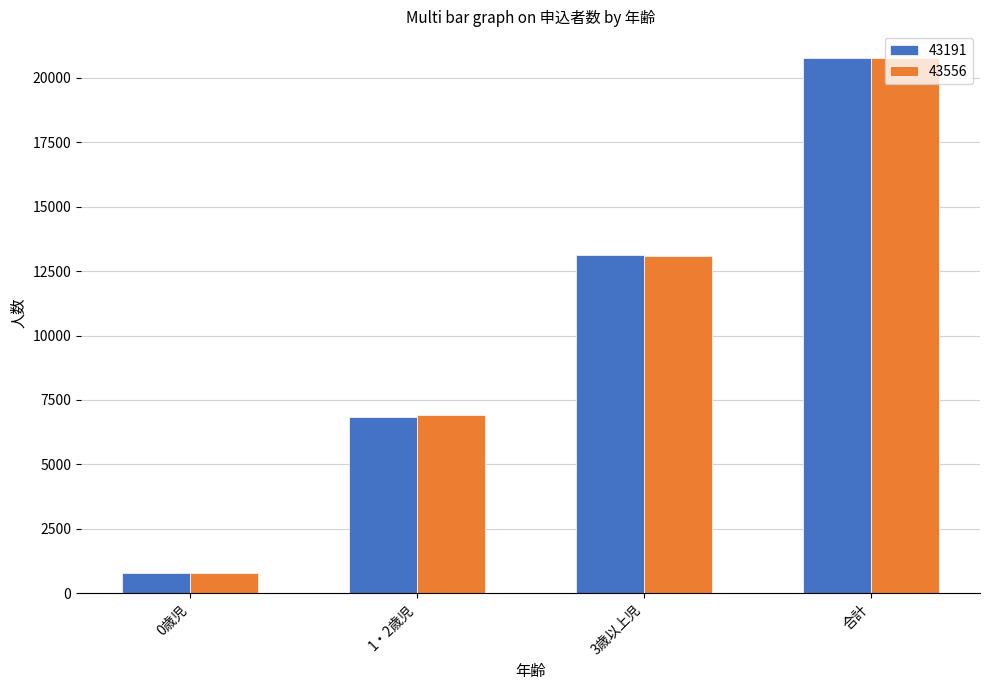

Which series changed the most between 3歳以上児 and 合計?

43556